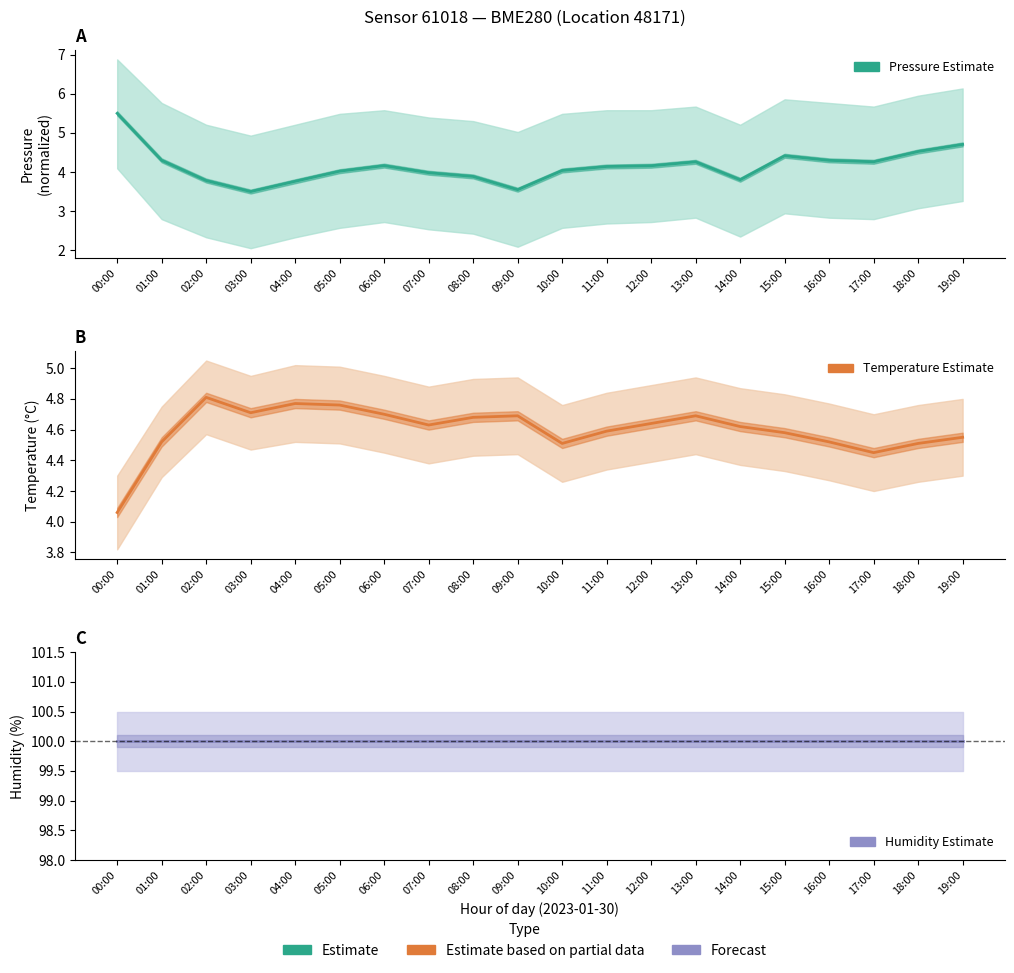

How many interior local valleys does the Temperature (estimate) series have?

4